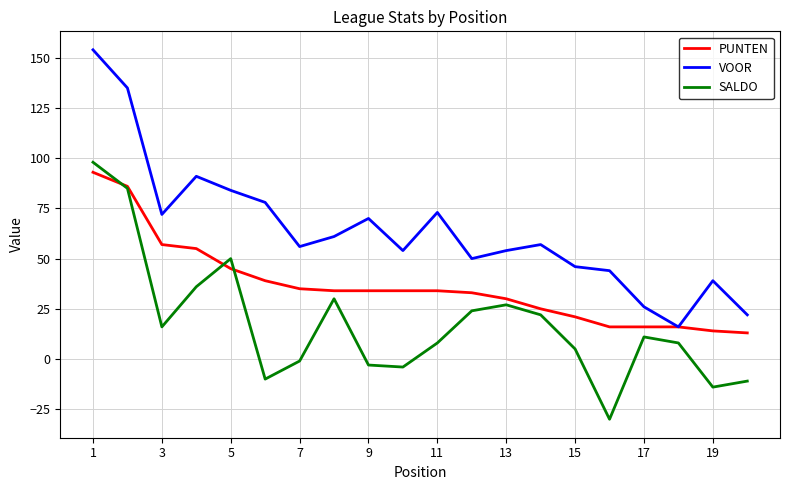

What is the difference between the second highest and minimum values in the VOOR series?

119